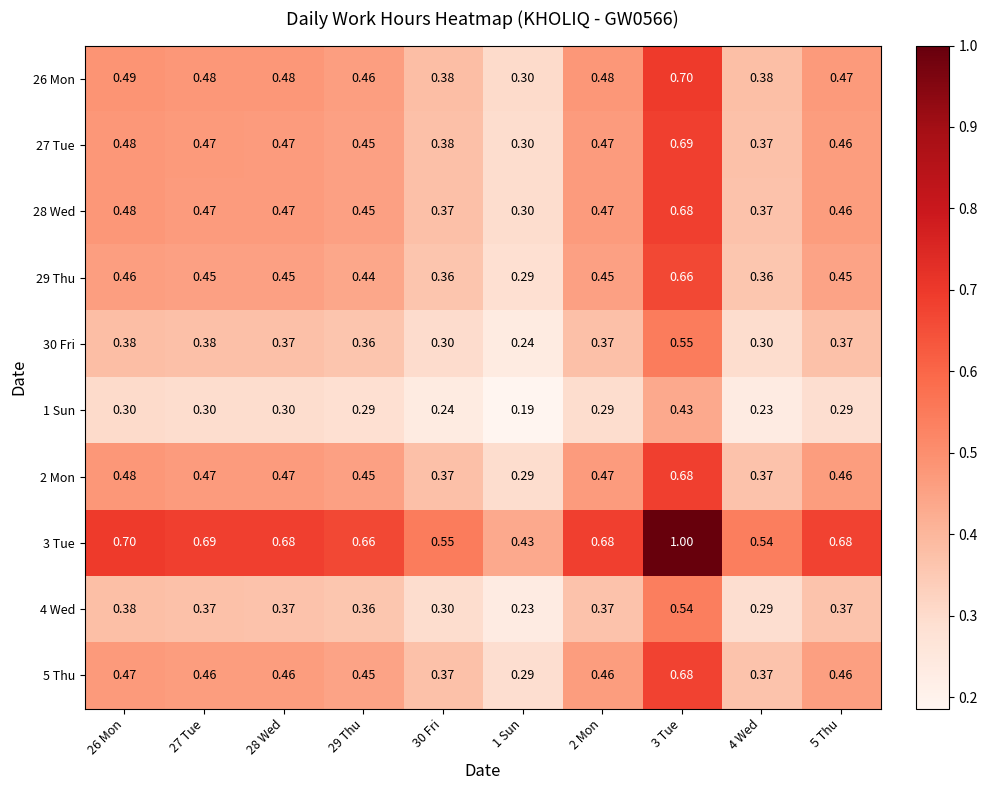

Is the value of 2 Mon at 26 Mon greater than the value of 4 Wed at 1 Sun?

Yes